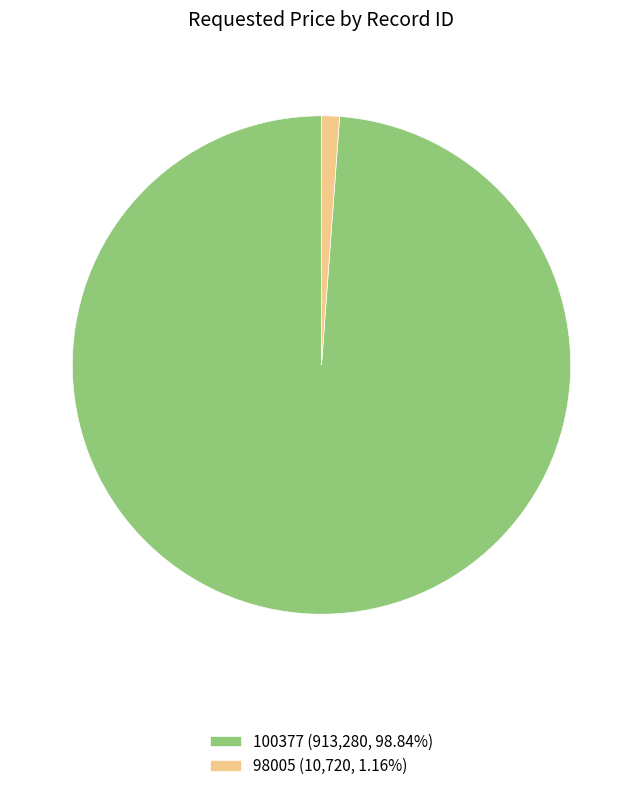

How many segments does this pie chart have?

2